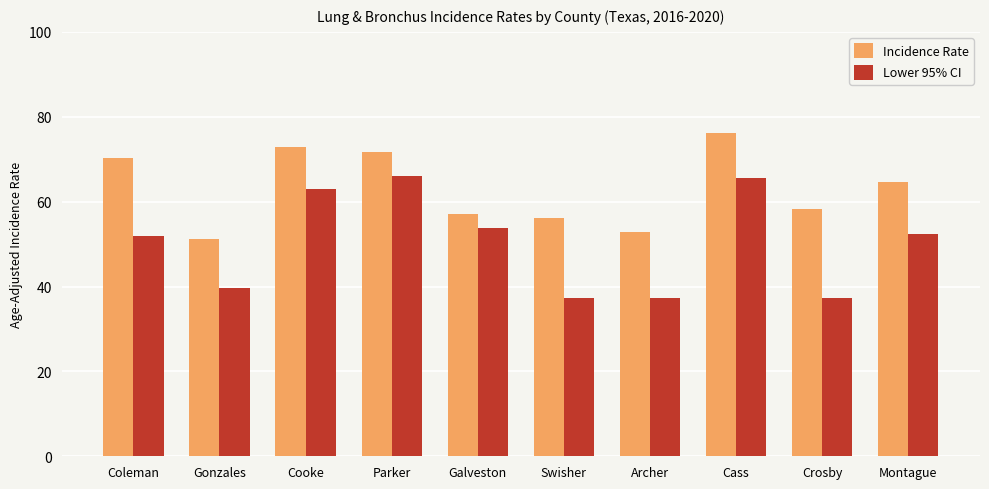

What is the label of the 6th bar from the right?

Galveston